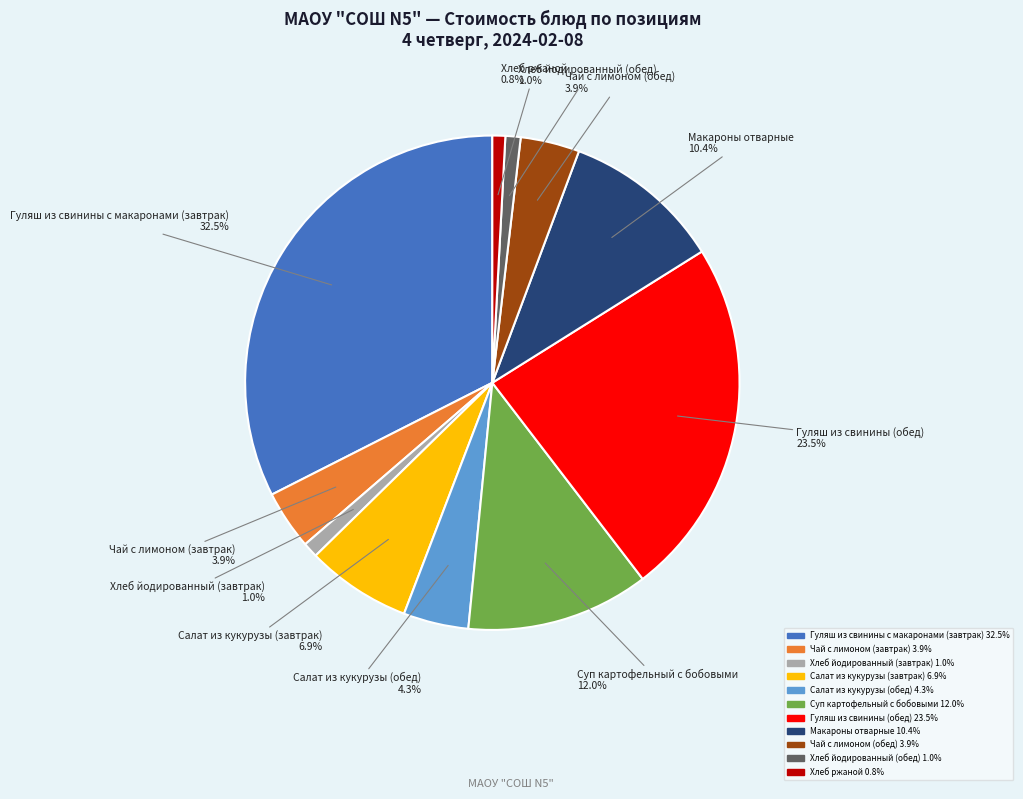

Is the sum of Салат из кукурузы (завтрак) and Гуляш из свинины (обед) greater than half?

No